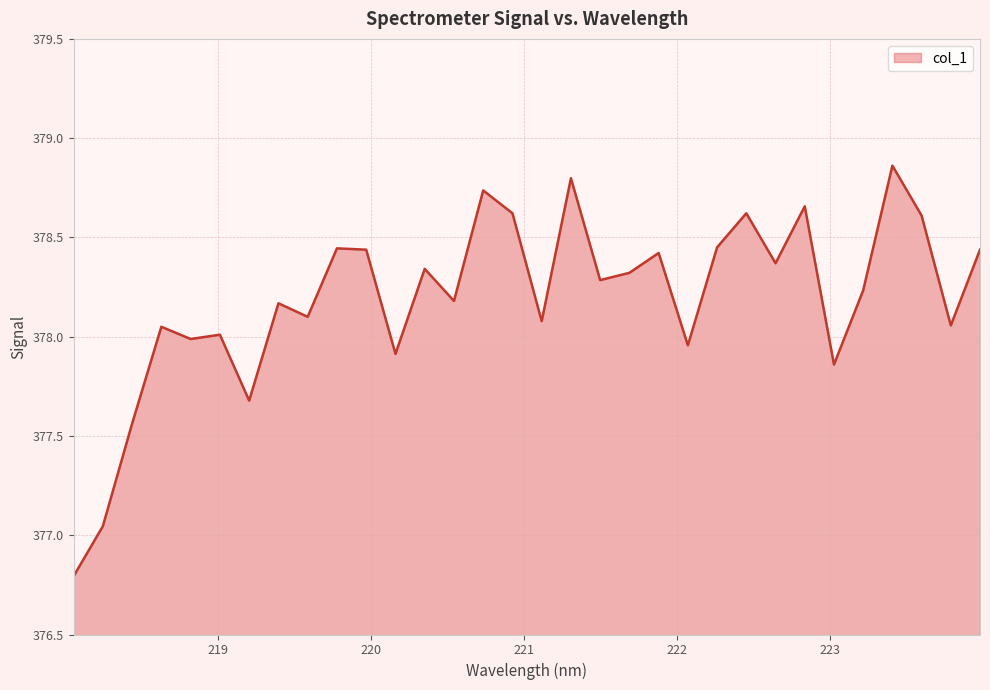

What is the difference between the maximum and minimum values?

2.1